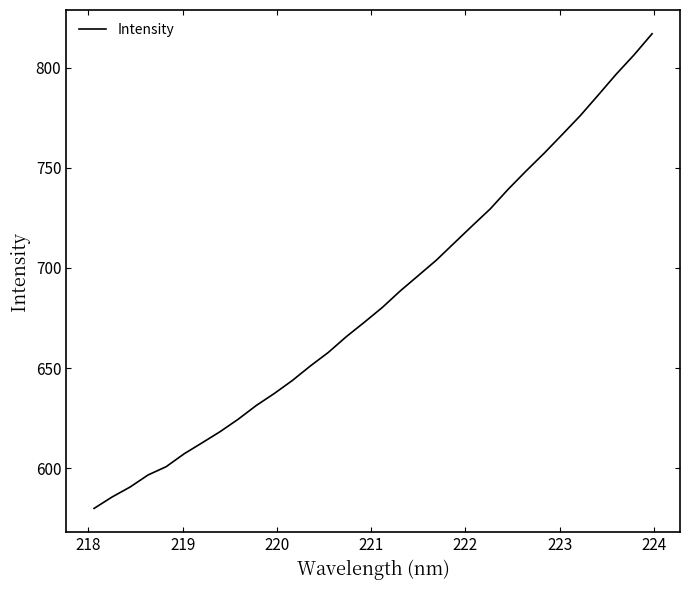

What is the difference between the maximum and minimum values?

237.0